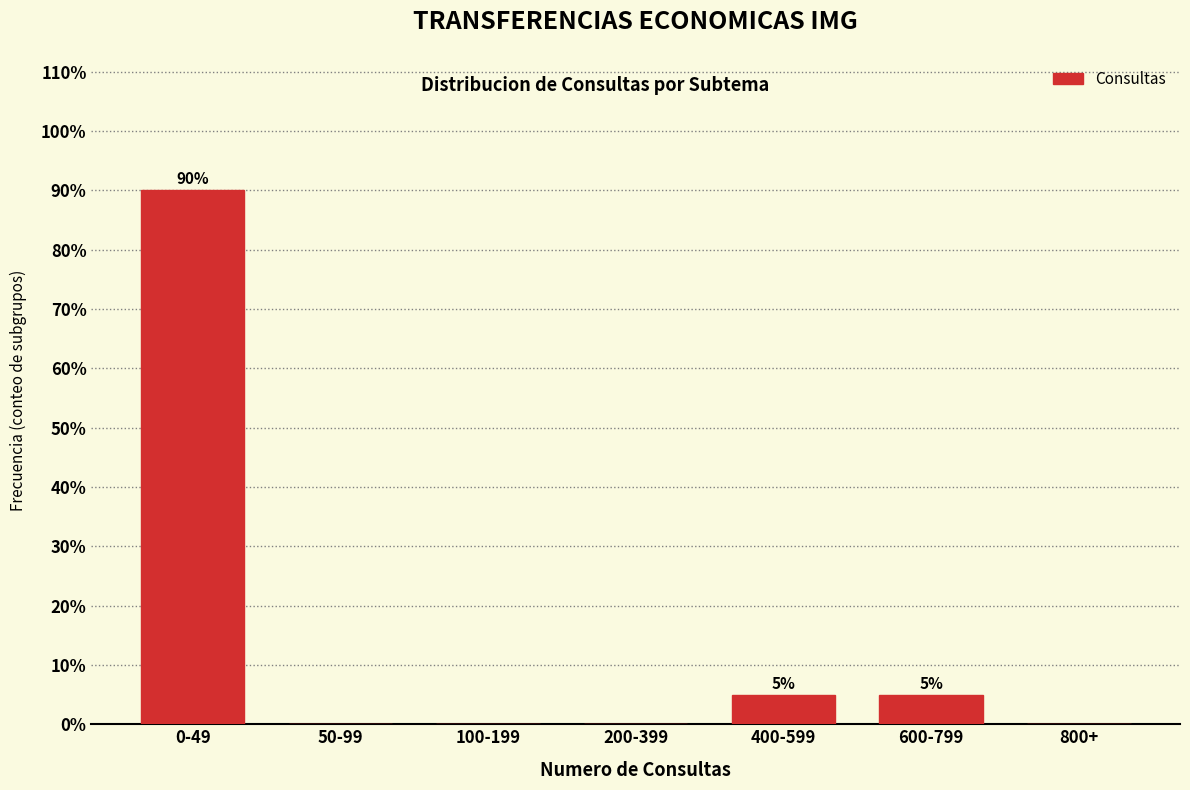

Reading right to left, what are all the values shown in this chart?

800+=0	600-799=5	400-599=5	200-399=0	100-199=0	50-99=0	0-49=90